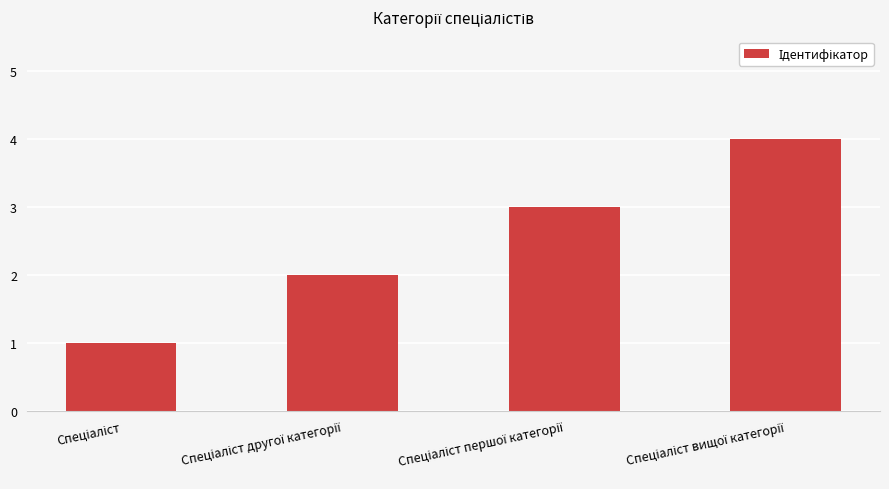

What is the sum of all values?

10